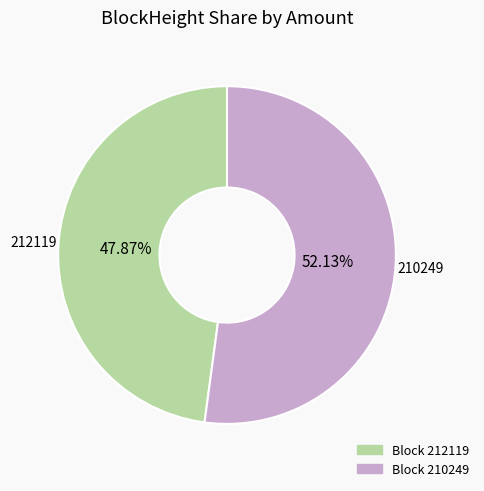

Does any single category account for the majority?

Yes